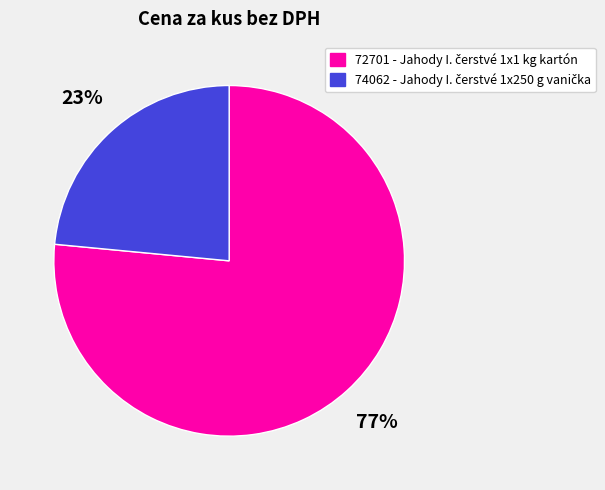

To the nearest percent, what is the average slice percentage?

50%